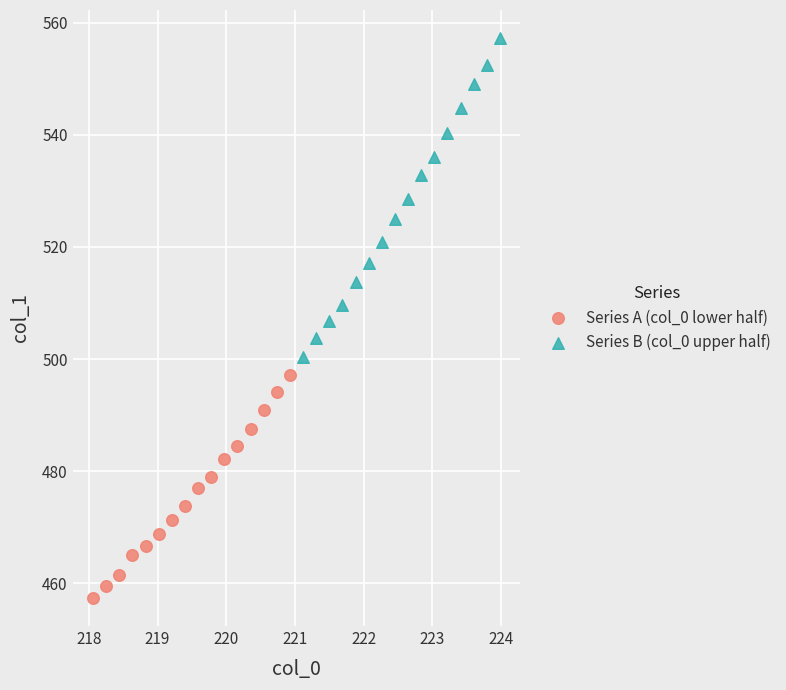

Which series reaches the minimum Y coordinate?

Series A (col_0 lower half)